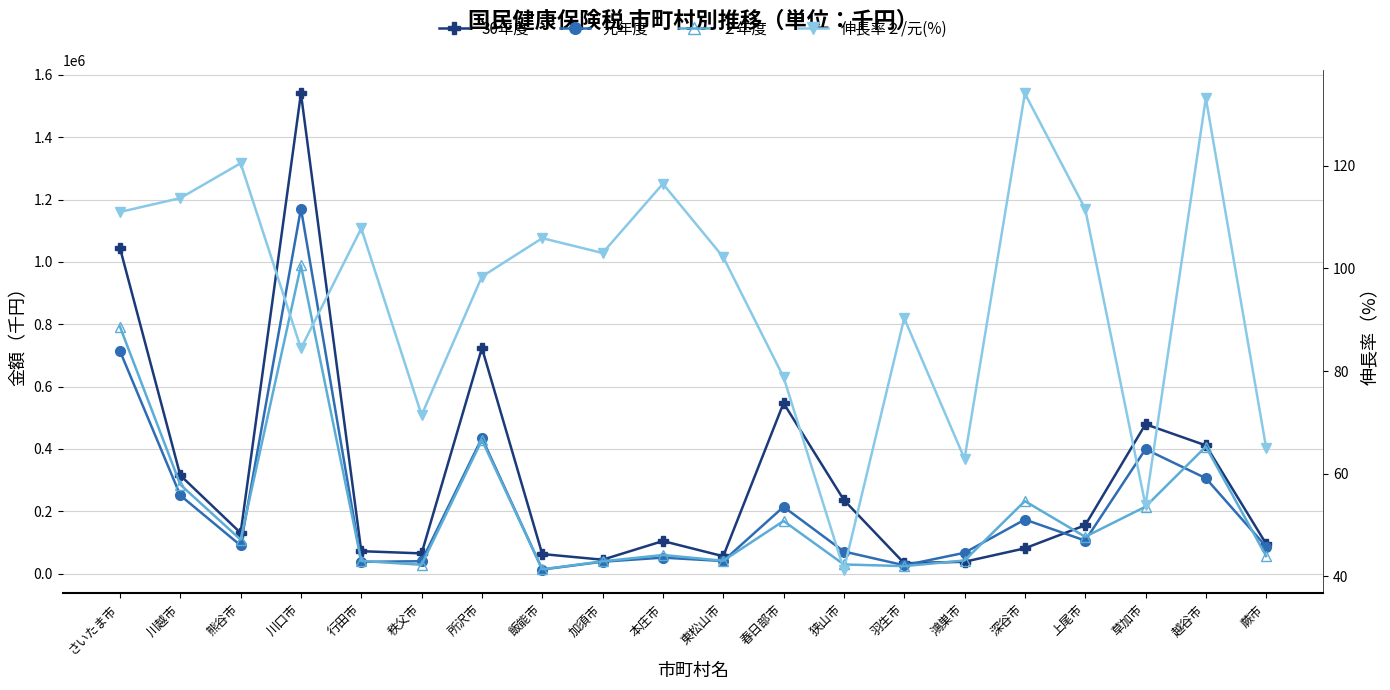

What is the label of the 9th point from the left?

加須市